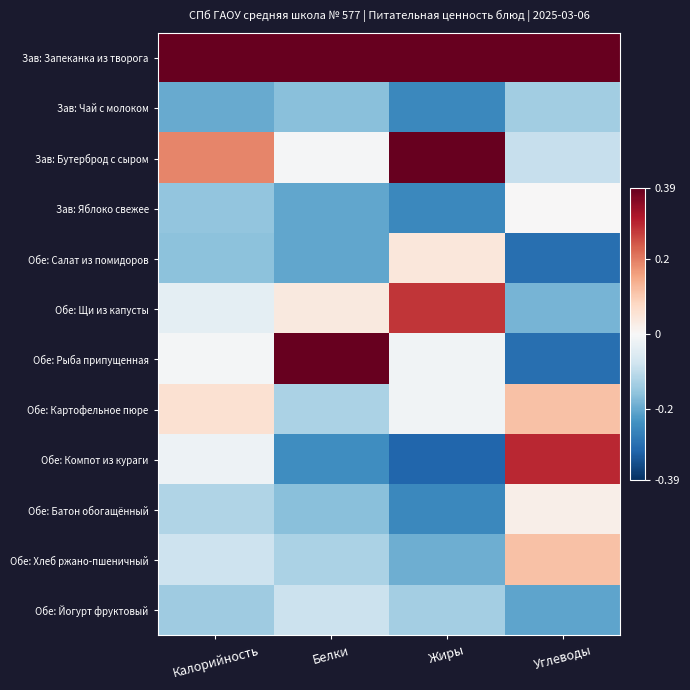

What is the spread (max minus min) of values at Жиры?

1.0